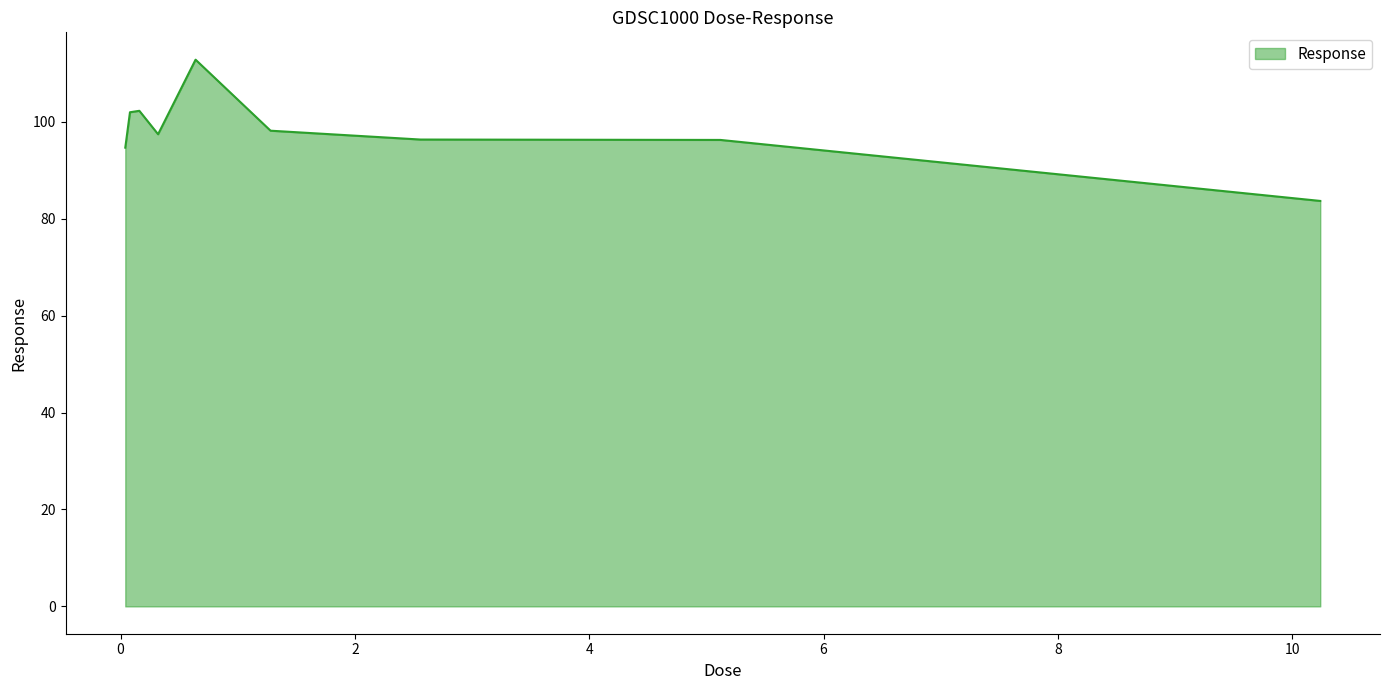

What is the difference between the maximum and minimum values?

29.2